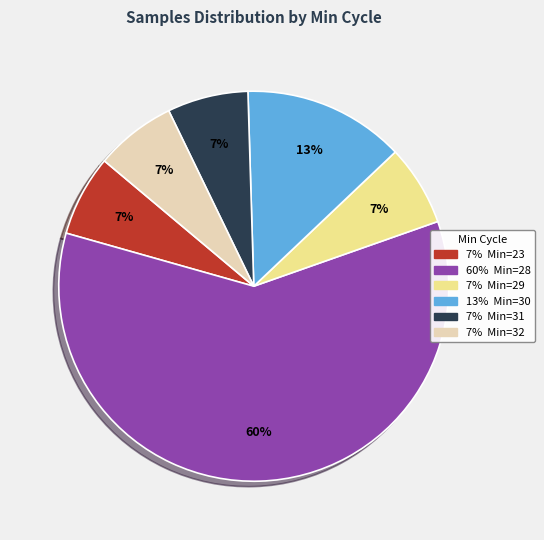

To the nearest percent, what is the average slice percentage?

17%